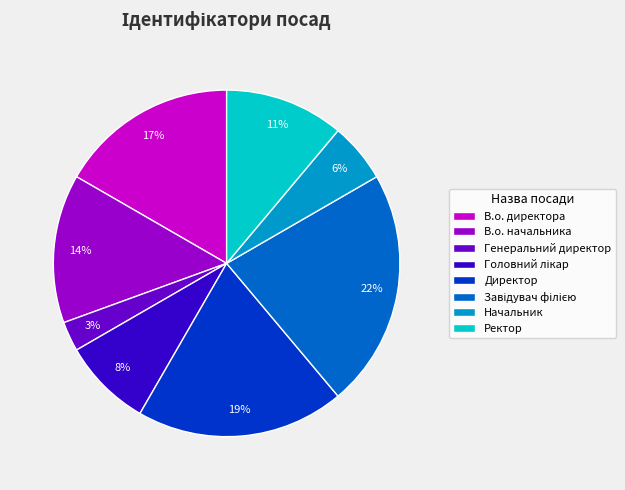

To the nearest percent, what percentage of the pie is Директор?

19%